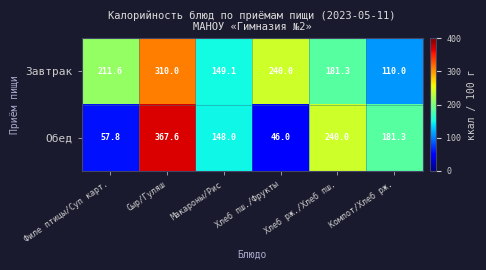

What is the minimum value shown in the chart?

46.0